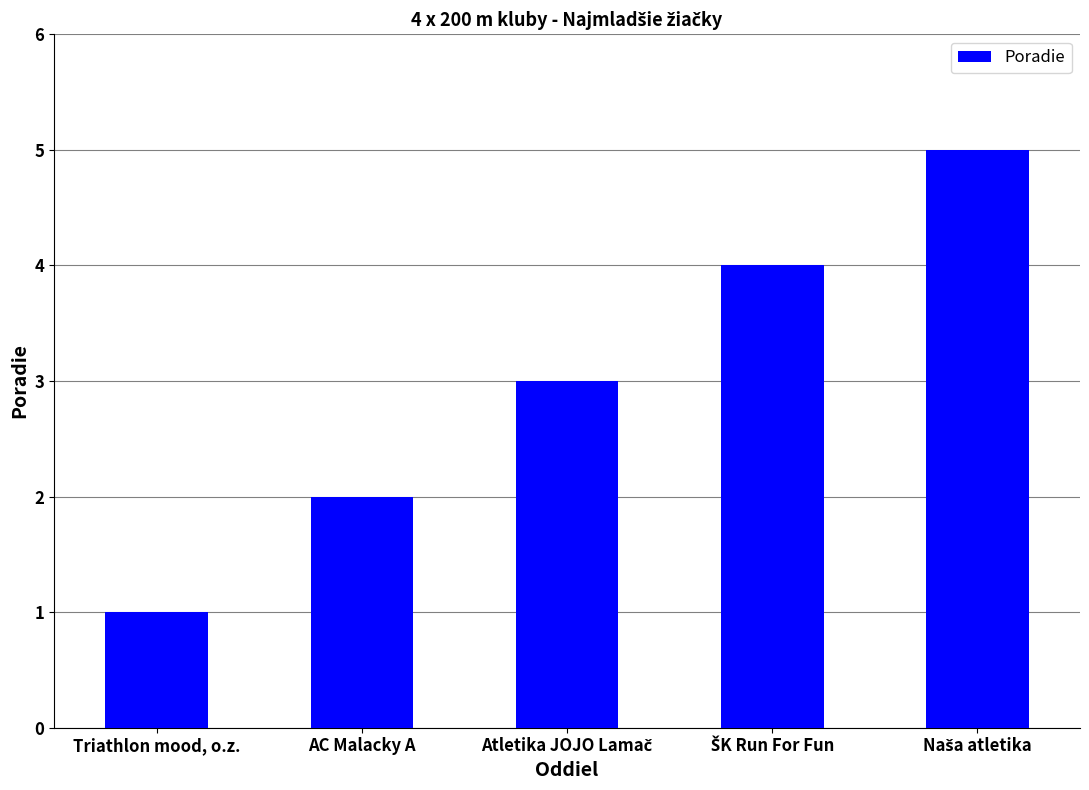

What is the average value?

3